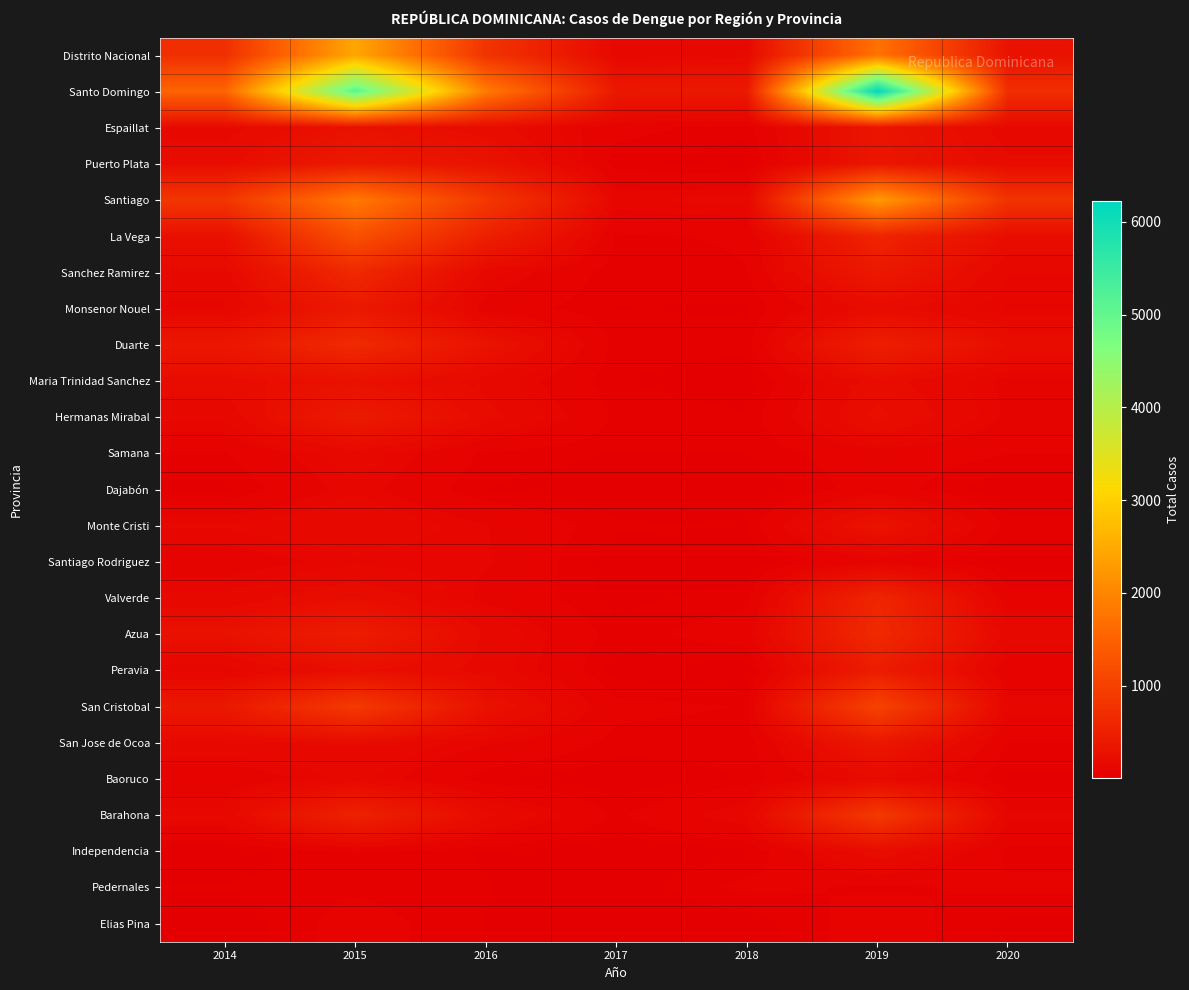

At which category is the sum across all series the highest?

2019